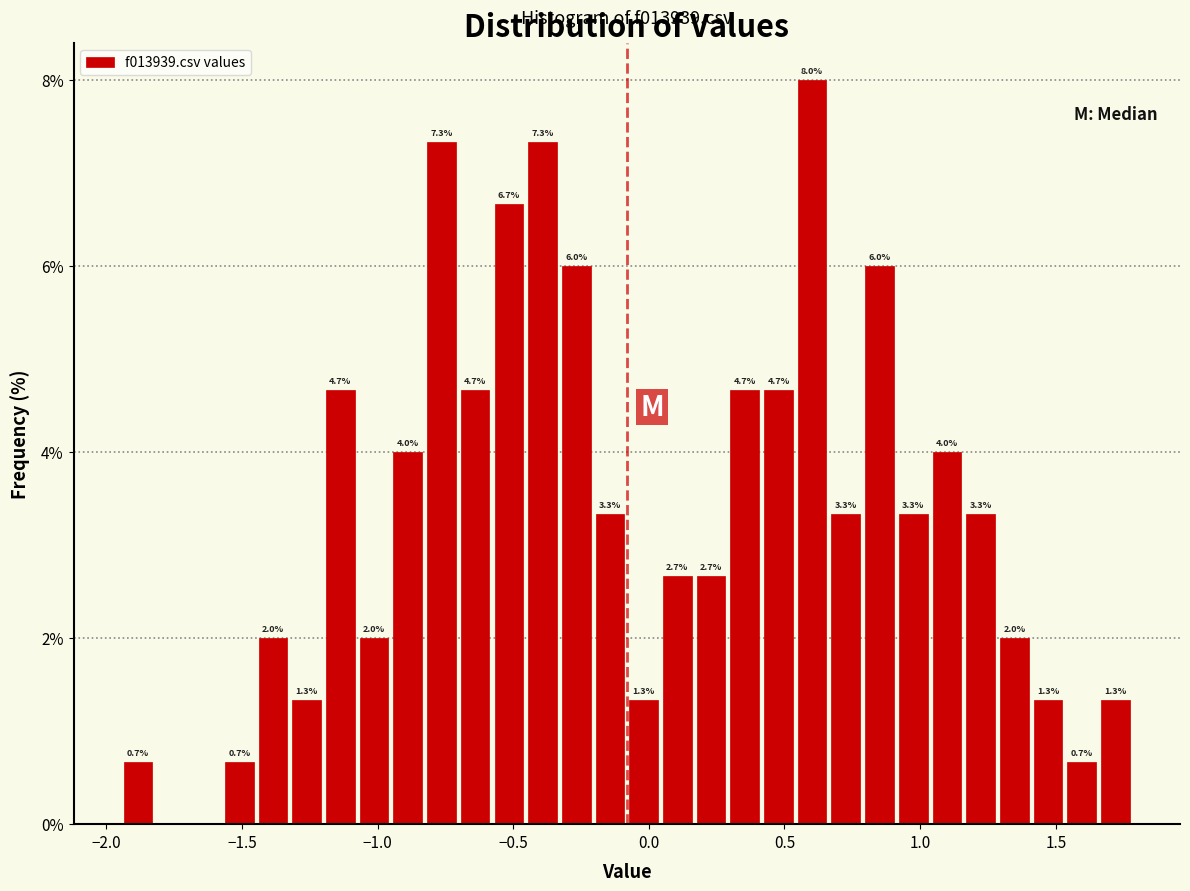

Around what value on the x-axis is the tallest bar? Give the approximate position of its centre, as read against the axis.

0.60